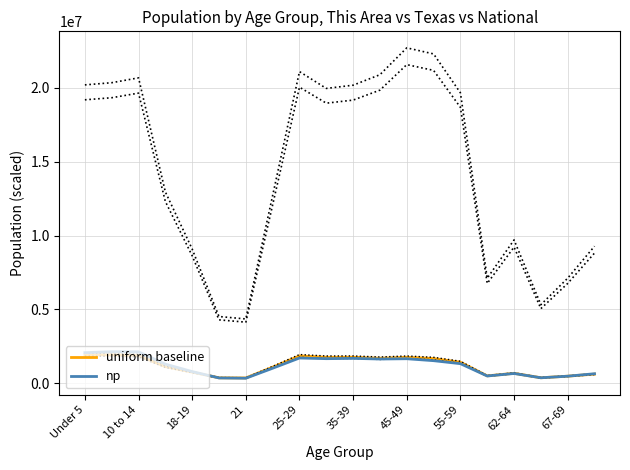

Read the np value at 21.

341667.4